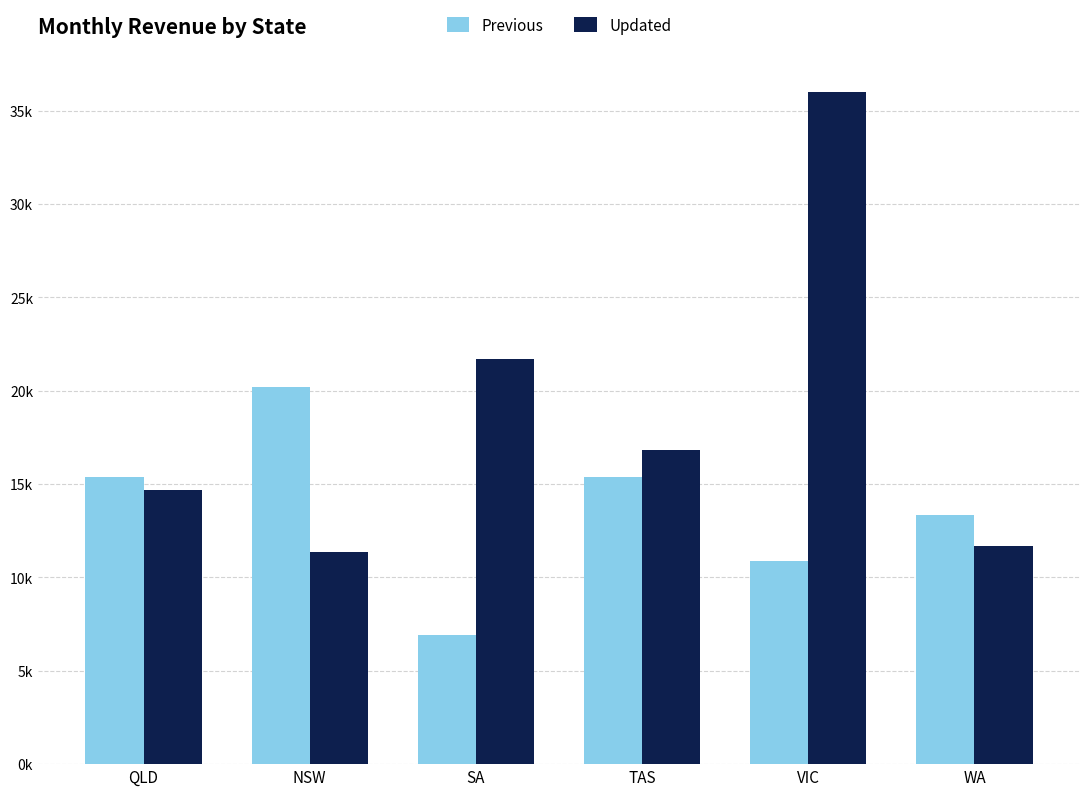

List the series in order of their overall mean, highest first.

Updated, Previous